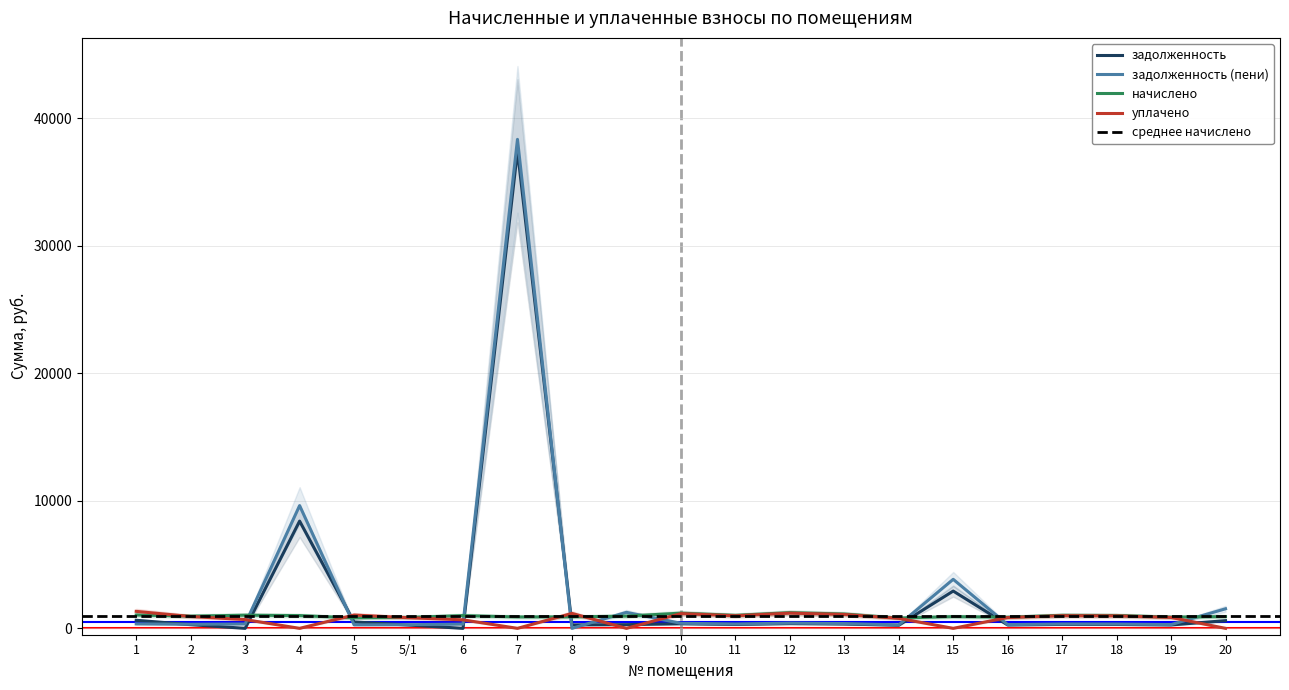

The value of задолженность at 4 is 8413.4. True or false?

True